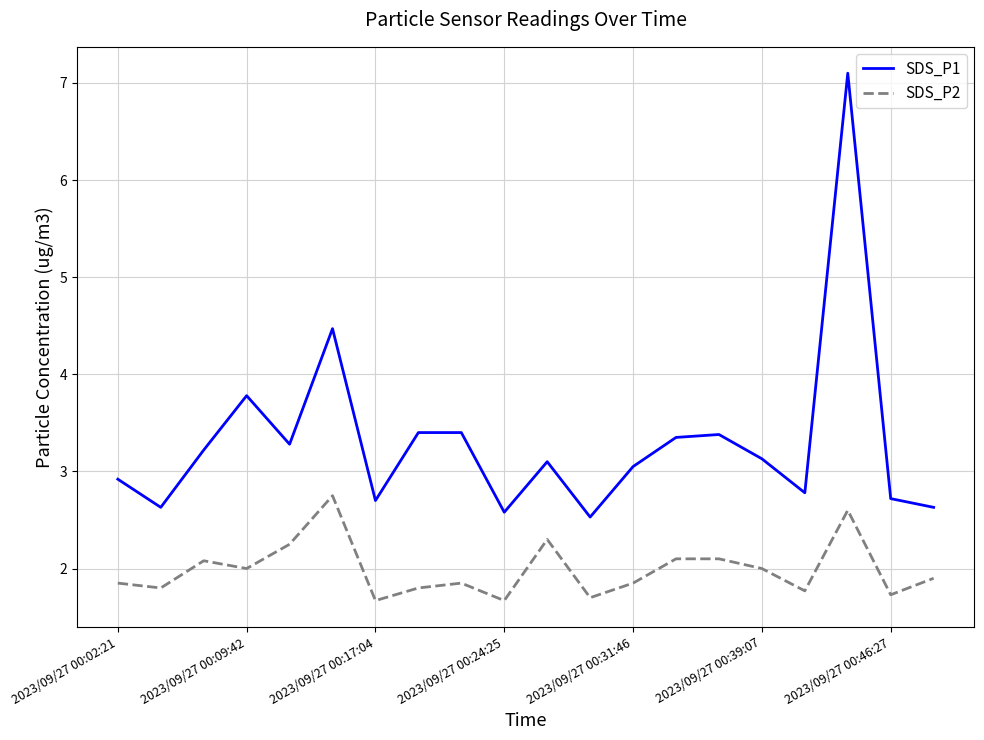

Which series has the largest range (max minus min)?

SDS_P1